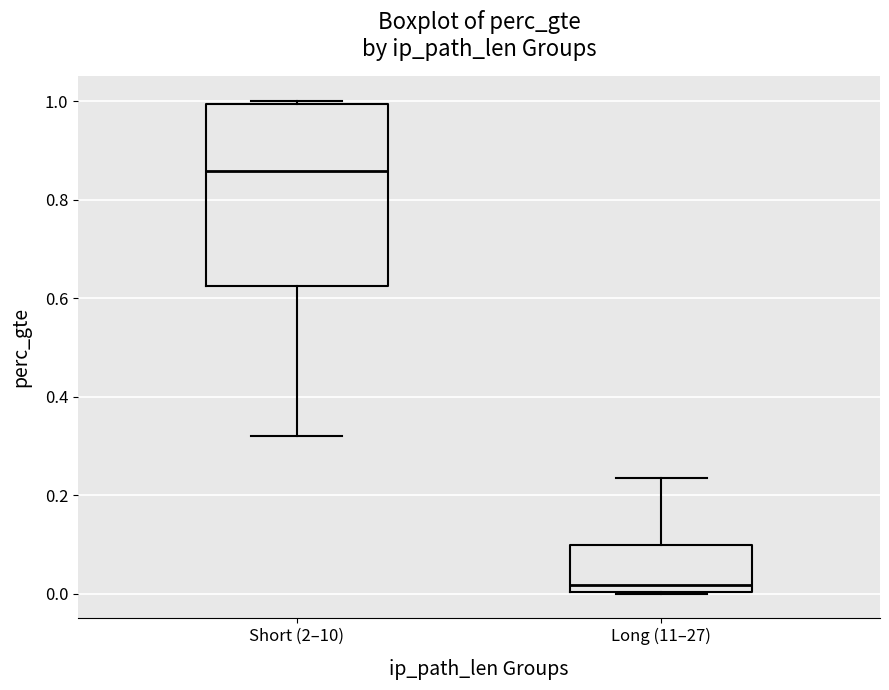

Which box's median line is the lowest?

Long (11–27)